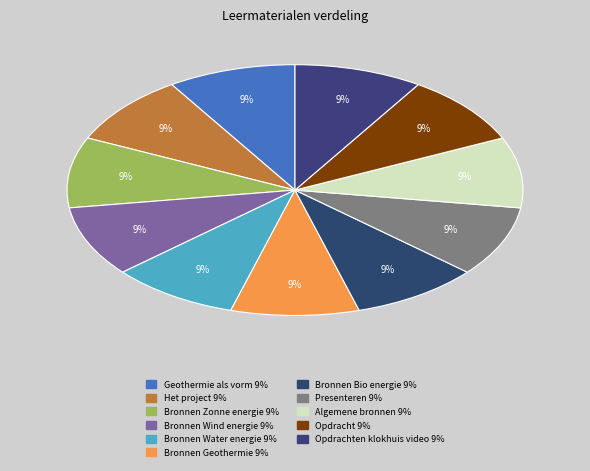

Which slice is the smallest?

Geothermie als vorm van duurzame energie